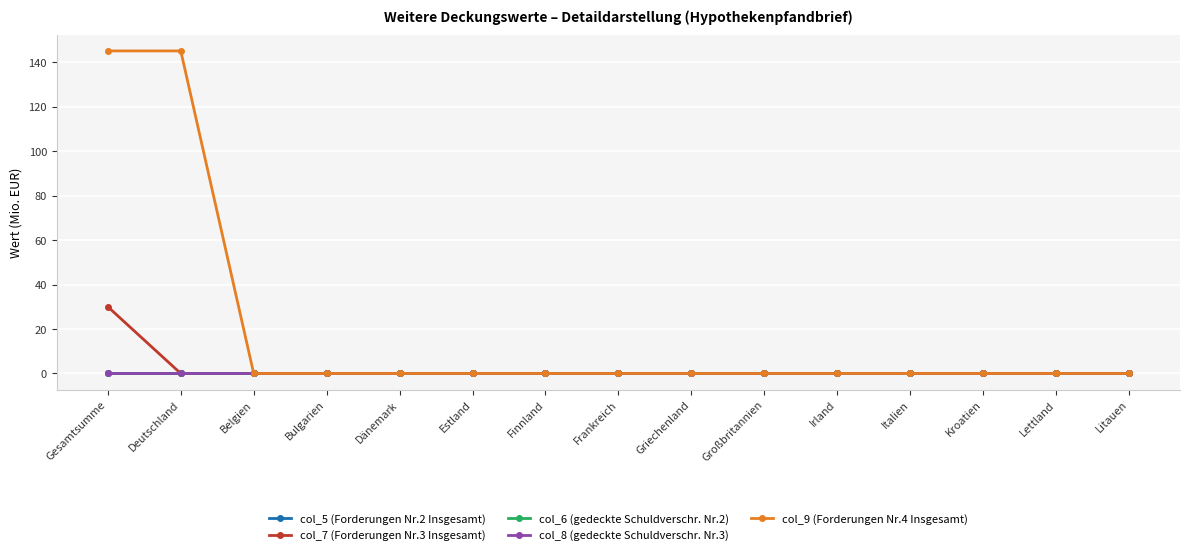

What is the maximum value for col_9 (Forderungen Nr.4 Insgesamt)?

145